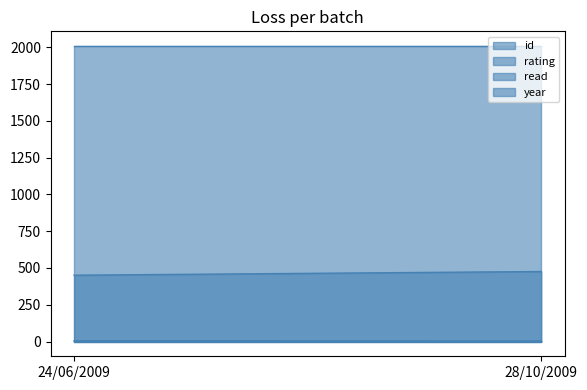

What is the label of the 2nd point from the right?

24/06/2009